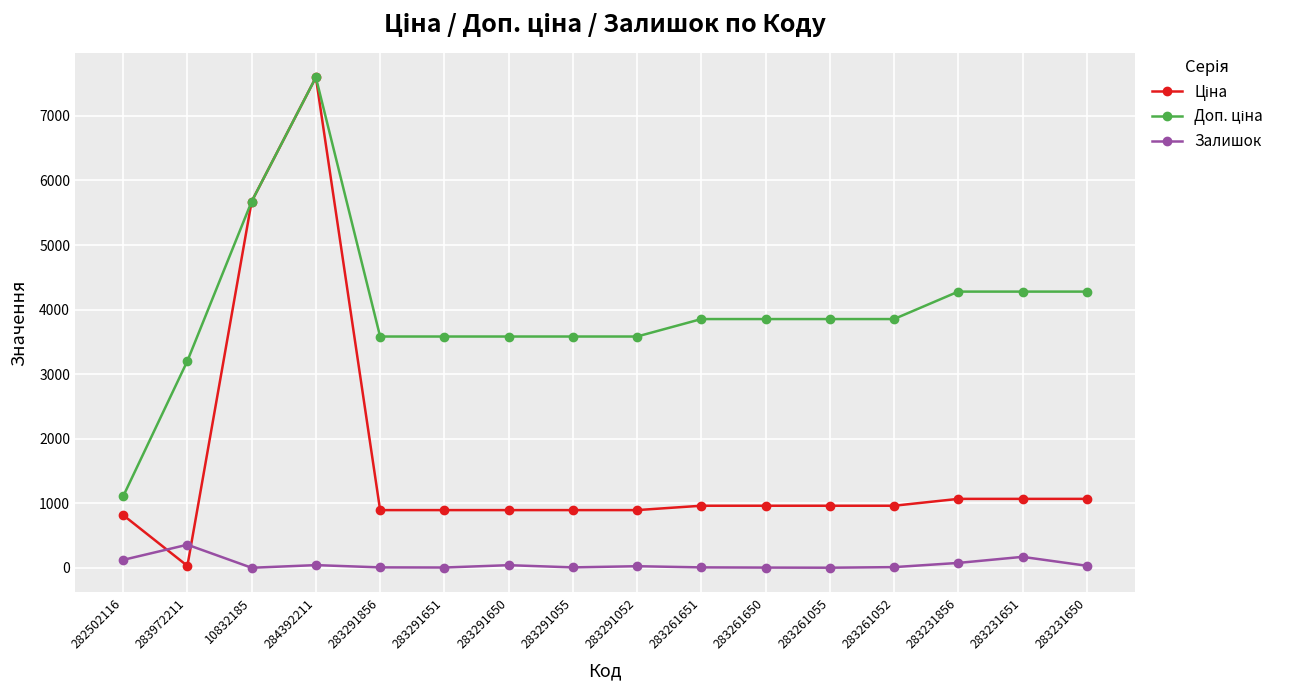

In Залишок, how many points are higher than both neighbors (excluding endpoints)?

5